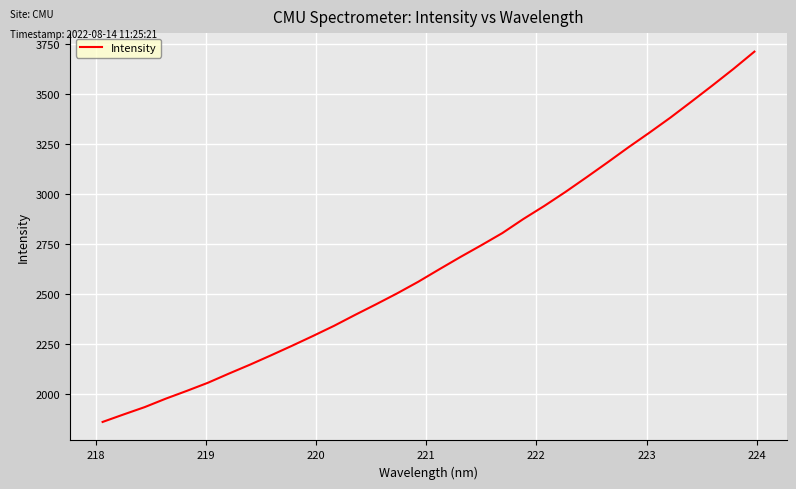

Does the chart display data point markers on the line(s)?

No